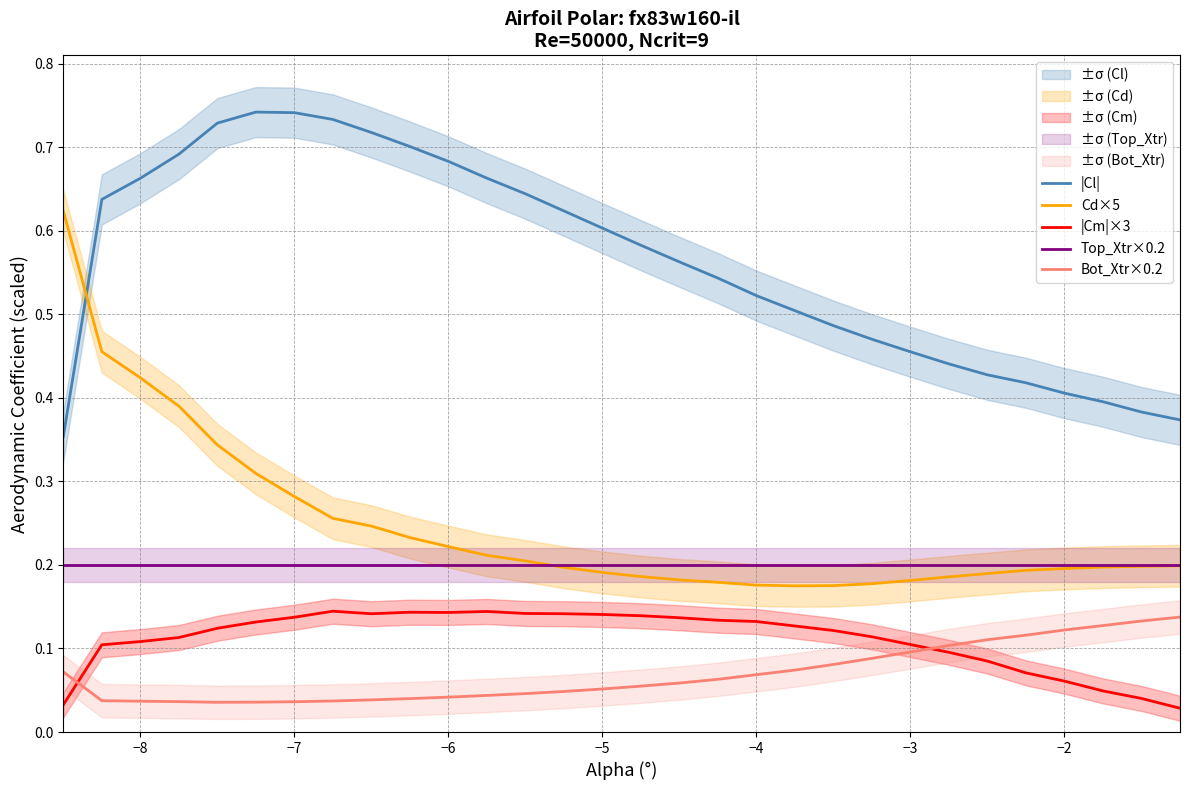

What is the minimum value for Cd×5?

0.2